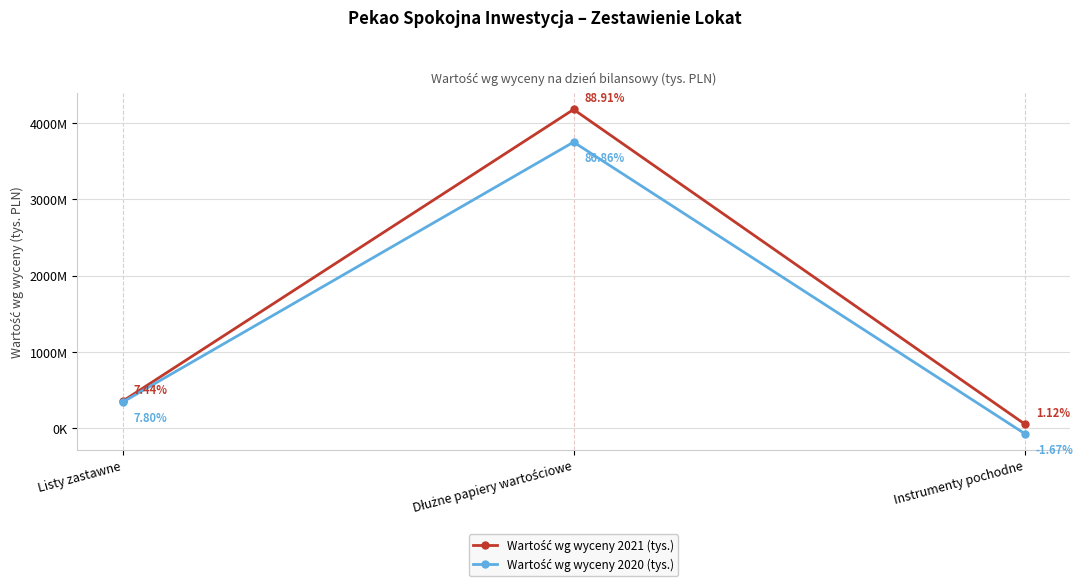

Is this an area chart (filled region under the line)?

No